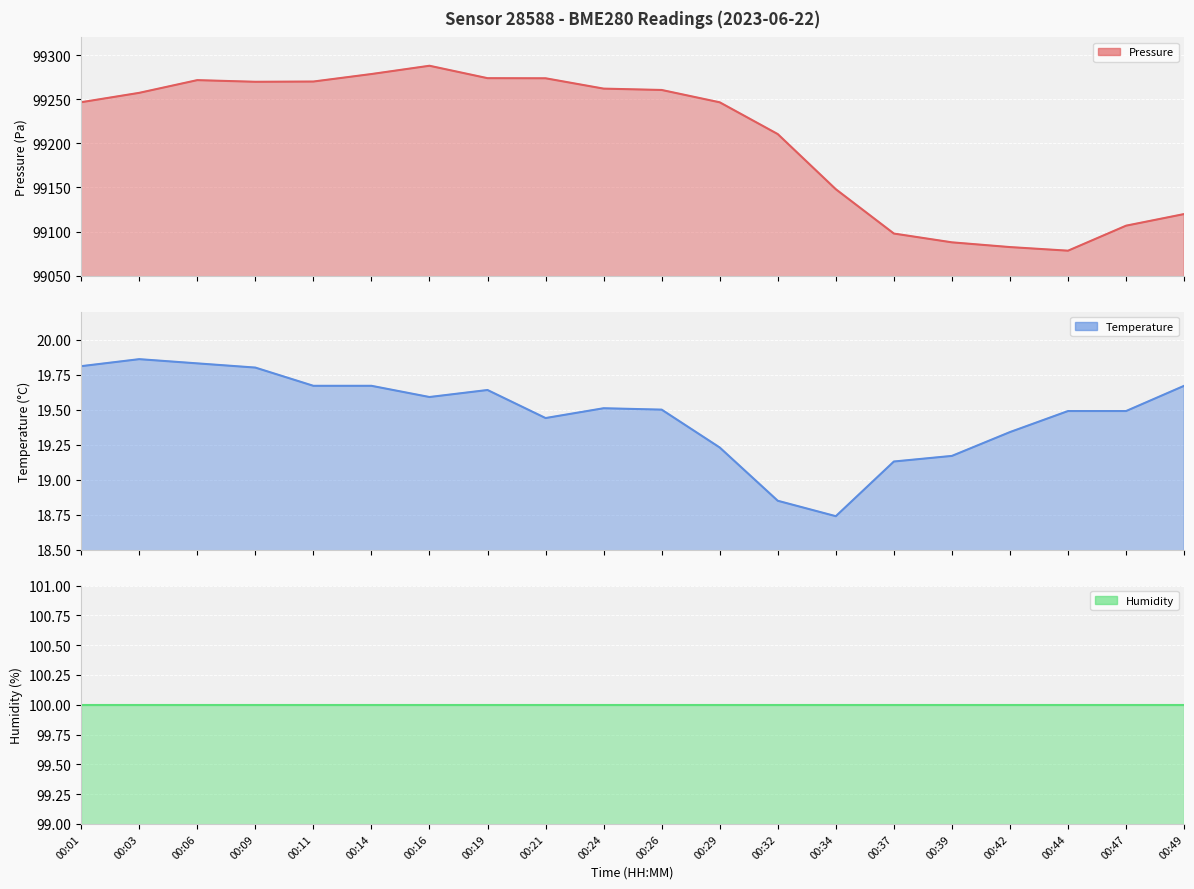

Is the value of pressure at 00:47 greater than the value of humidity at 00:49?

Yes